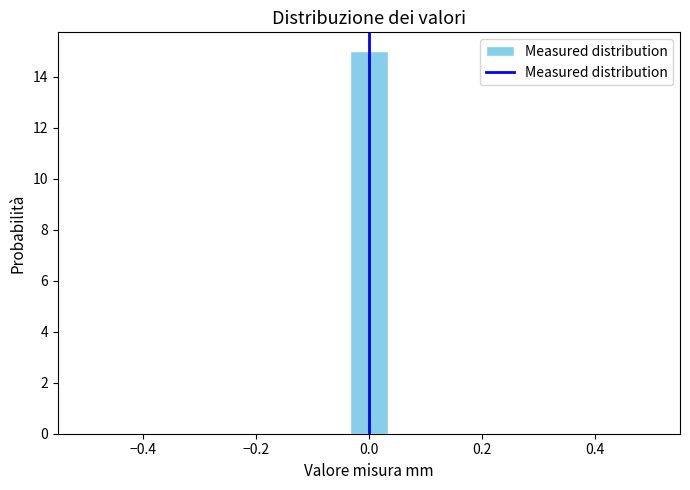

Read against the x-axis, roughly where is the centre of the tallest bar?

0.00